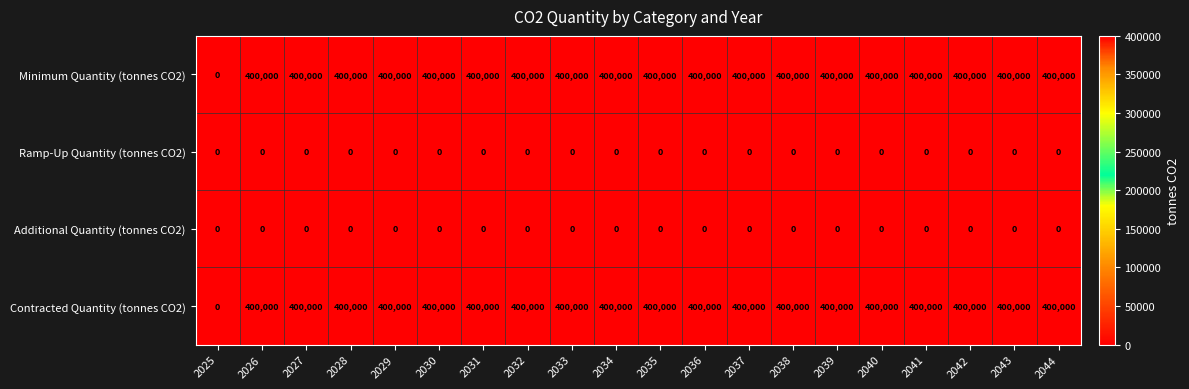

At which label is Contracted Quantity (tonnes CO2) closest to 200000?

2025